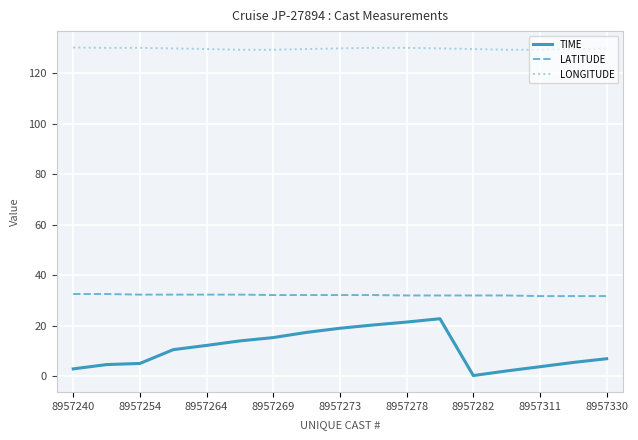

Which series has the largest range (max minus min)?

TIME